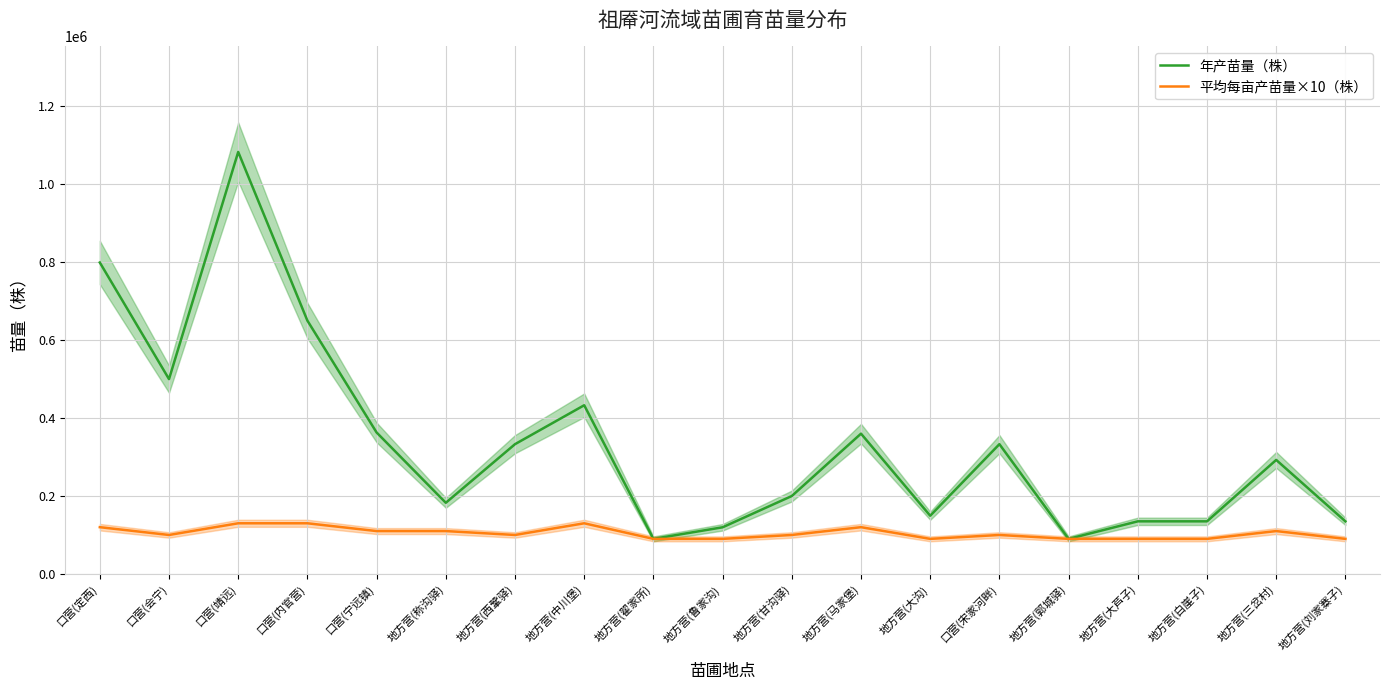

Reading left to right, list all the values displayed in this chart.

年产苗量（株）: 口营(定西)=799200	口营(会宁)=500000	口营(靖远)=1082900	口营(内官营)=650000	口营(宁远镇)=363000	地方营(称沟驿)=182600	地方营(西鞏驿)=333000	地方营(中川堡)=432900	地方营(翟家所)=90000	地方营(鲁家沟)=119700	地方营(甘沟驿)=200000	地方营(马家堡)=360000	地方营(大沟)=149400	口营(宋家河畔)=333000	地方营(郭城驿)=90000	地方营(大芦子)=135000	地方营(白崖子)=135000	地方营(三岔村)=292600	地方营(刘家寨子)=135000
平均每亩产苗量×10（株）: 口营(定西)=120000	口营(会宁)=100000	口营(靖远)=130000	口营(内官营)=130000	口营(宁远镇)=110000	地方营(称沟驿)=110000	地方营(西鞏驿)=100000	地方营(中川堡)=130000	地方营(翟家所)=90000	地方营(鲁家沟)=90000	地方营(甘沟驿)=100000	地方营(马家堡)=120000	地方营(大沟)=90000	口营(宋家河畔)=100000	地方营(郭城驿)=90000	地方营(大芦子)=90000	地方营(白崖子)=90000	地方营(三岔村)=110000	地方营(刘家寨子)=90000